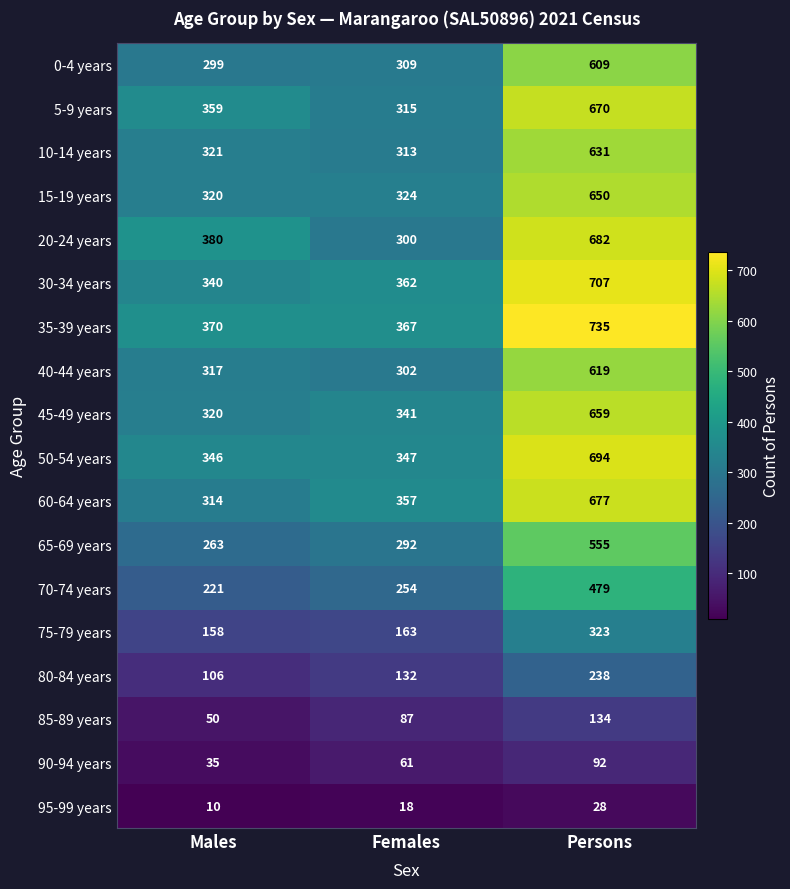

What is the minimum value for 10-14 years?

313